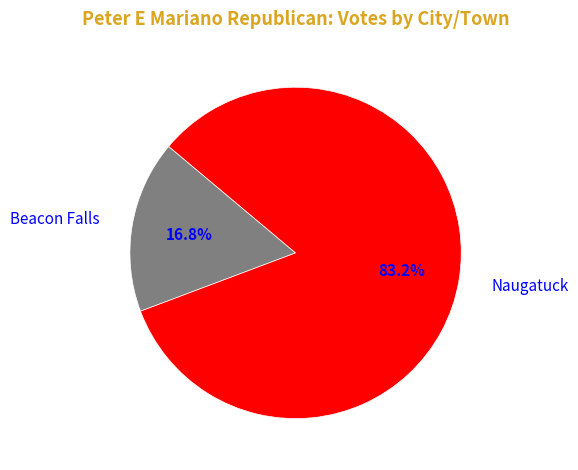

How much of the chart is everything except Beacon Falls?

83.2%